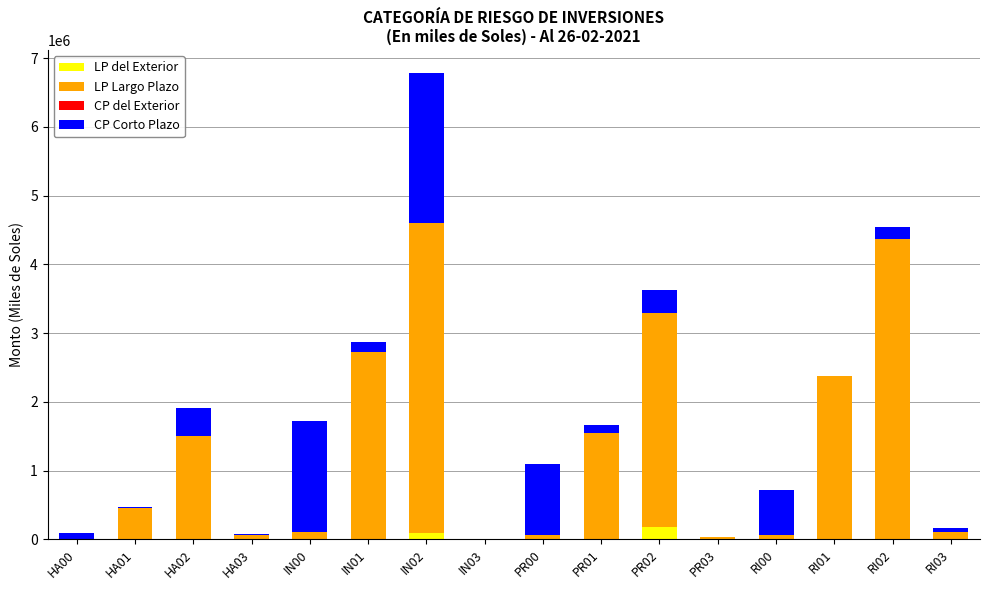

What is the maximum value for LP del Exterior?

181790.8